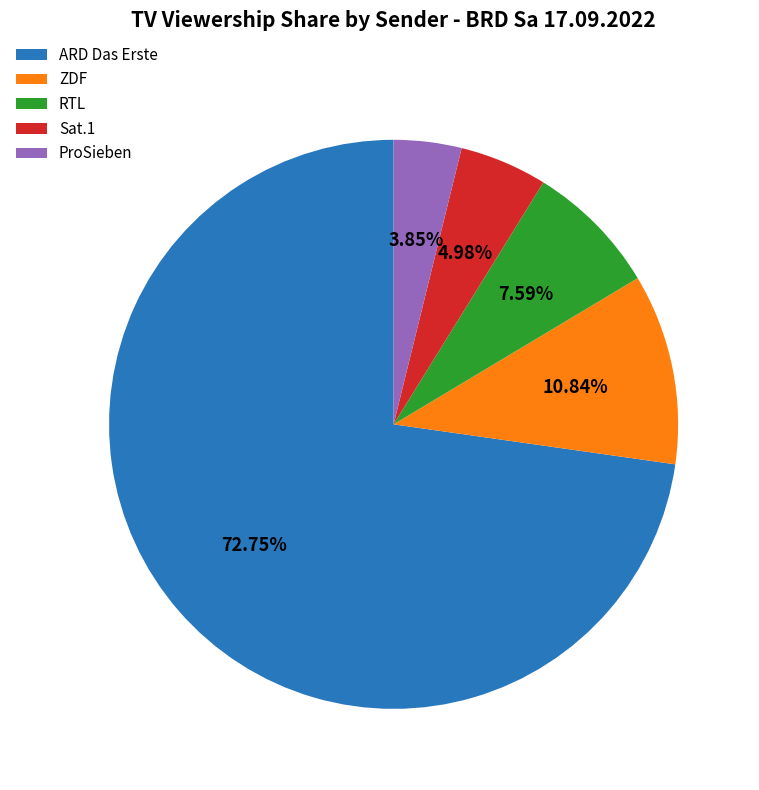

The ZDF slice represents 37% of the pie. True or false?

False